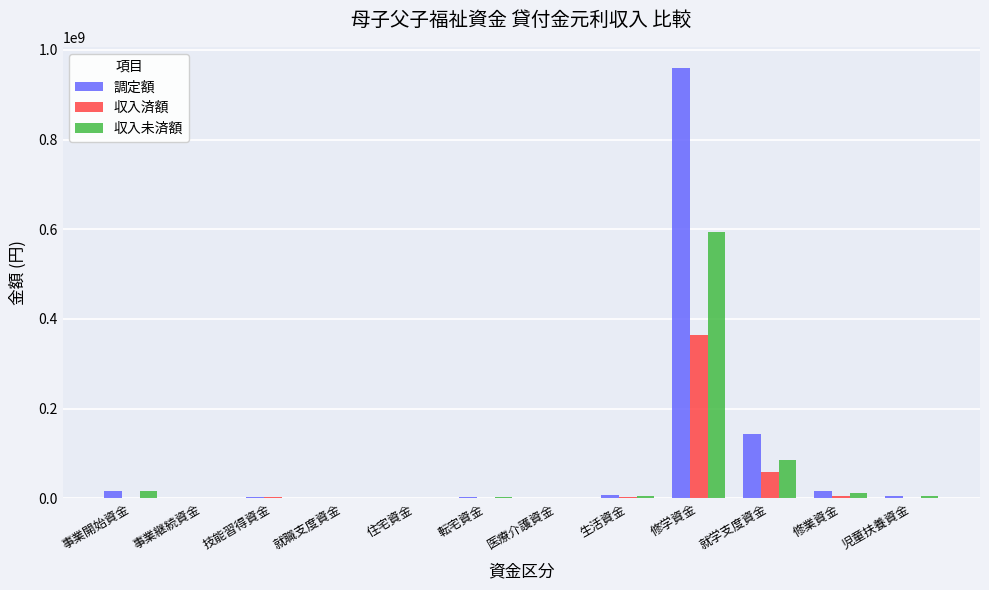

What is the greatest value displayed?

958713566